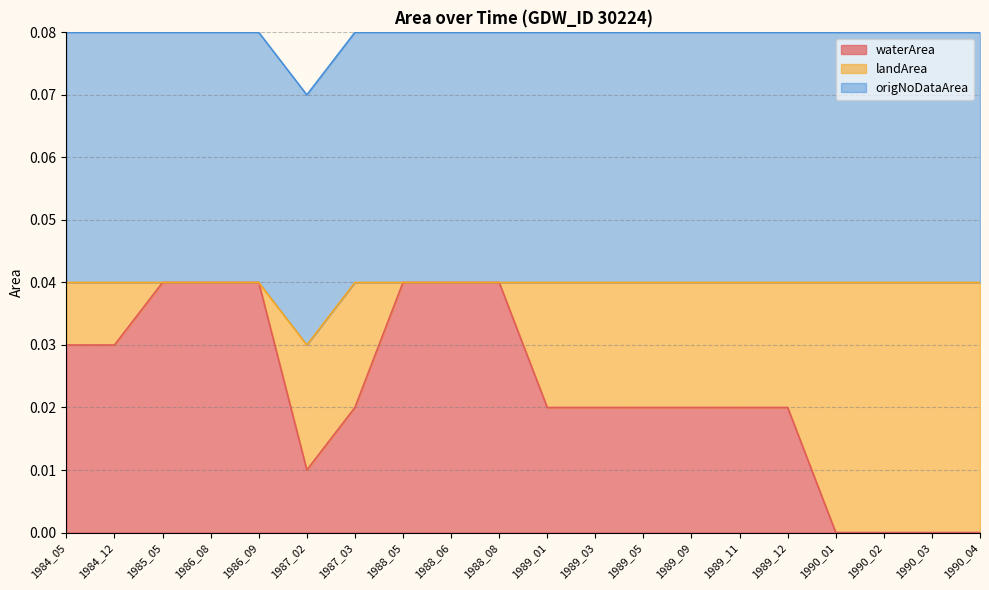

What is the total value across all series at 1989_05?

0.1